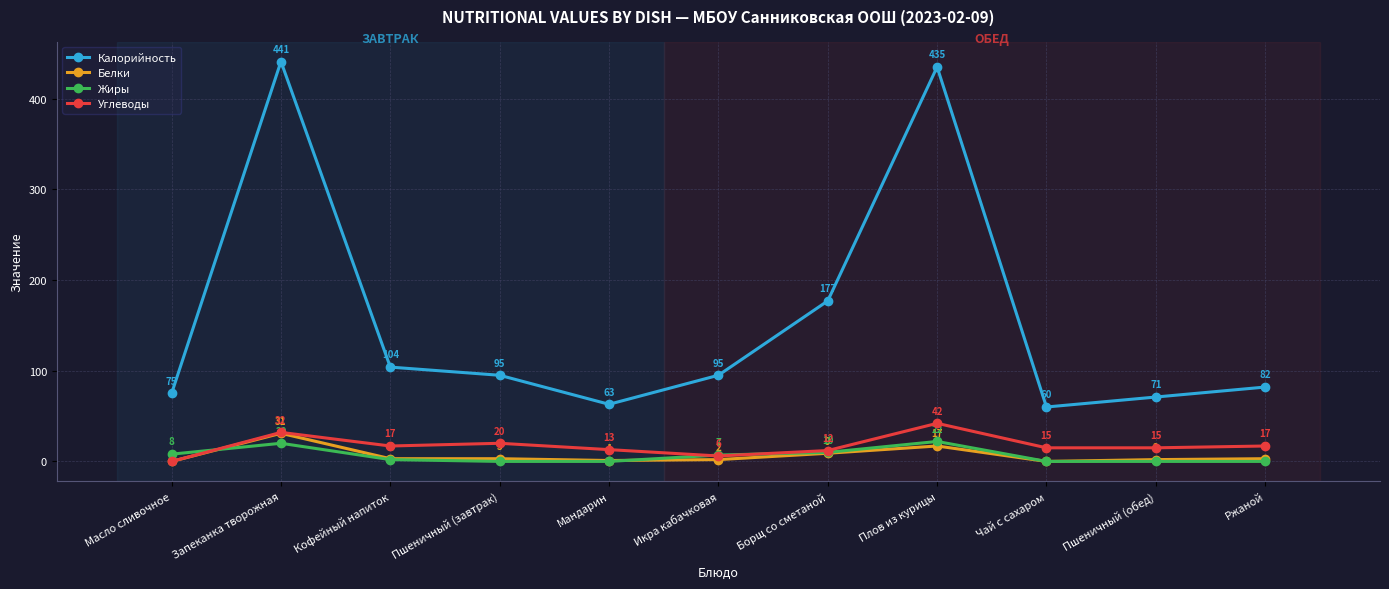

What are all the series names shown in the legend?

Калорийность, Белки, Жиры, Углеводы